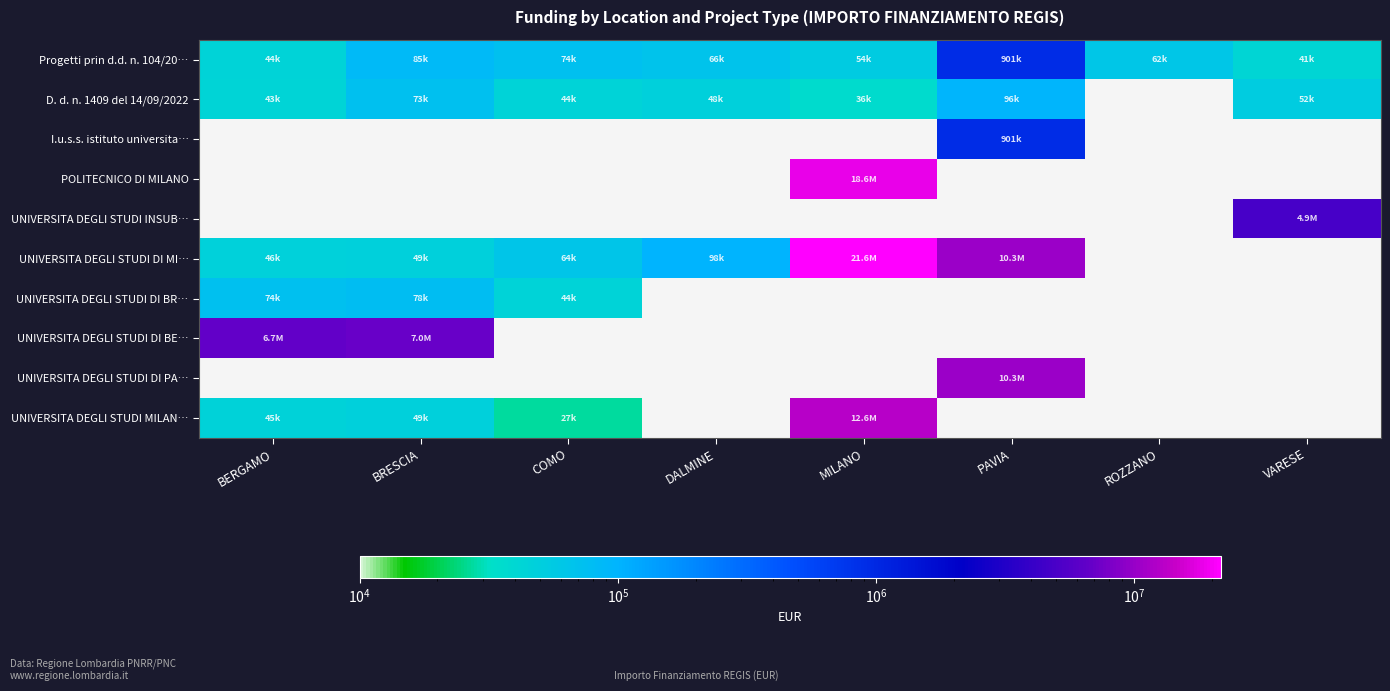

How many distinct data groups are displayed?

10